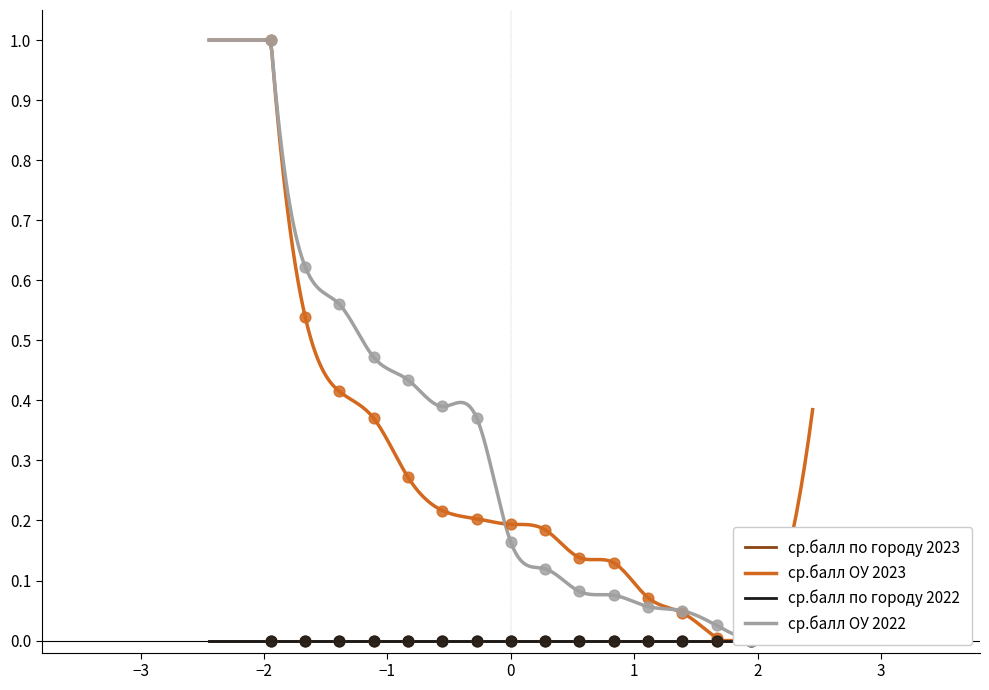

At which category is the sum across all series the highest?

1